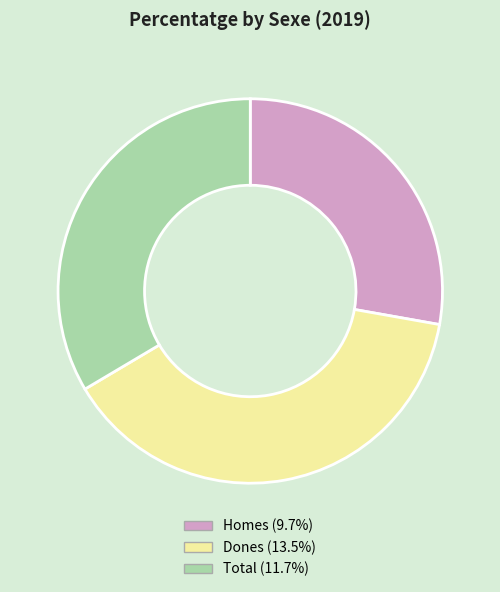

Is the sum of Dones and Homes greater than half?

Yes